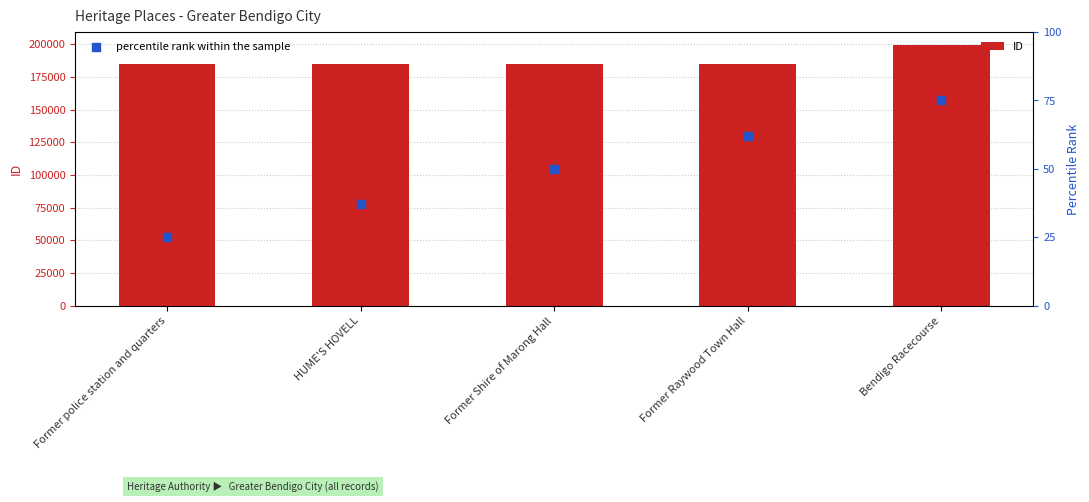

What are all the series names shown in the legend?

ID, percentile rank within the sample